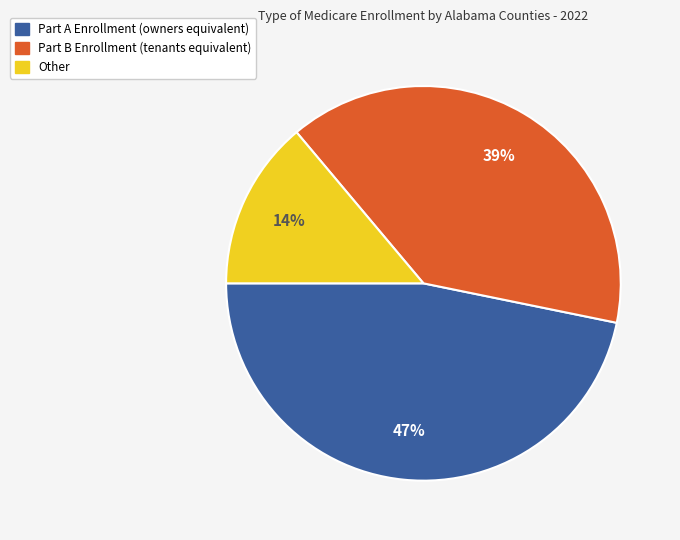

Is there any slice that represents more than half of the pie?

No